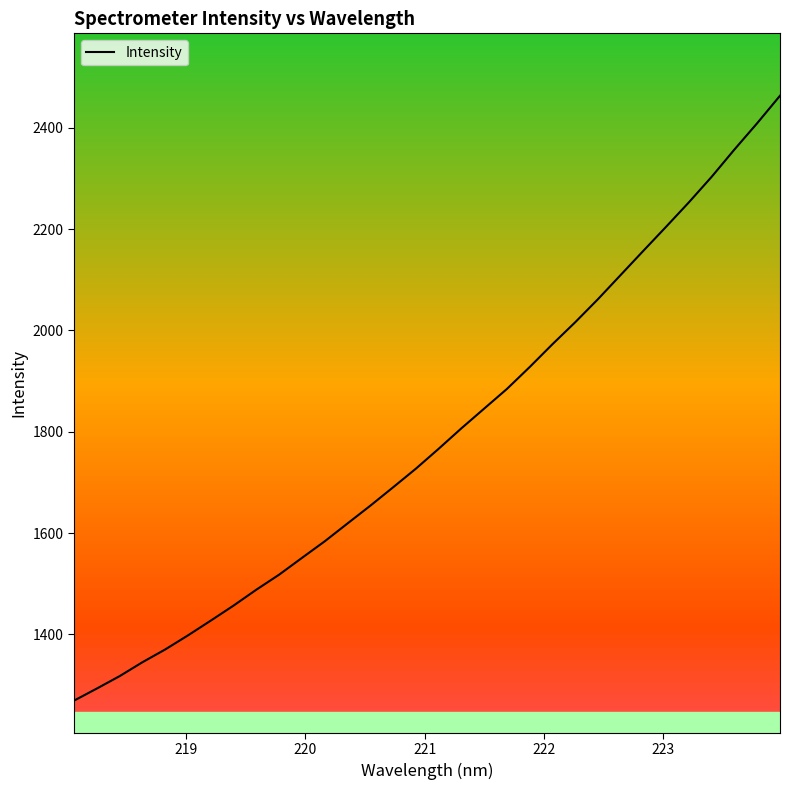

What is the smallest value displayed?

1269.3